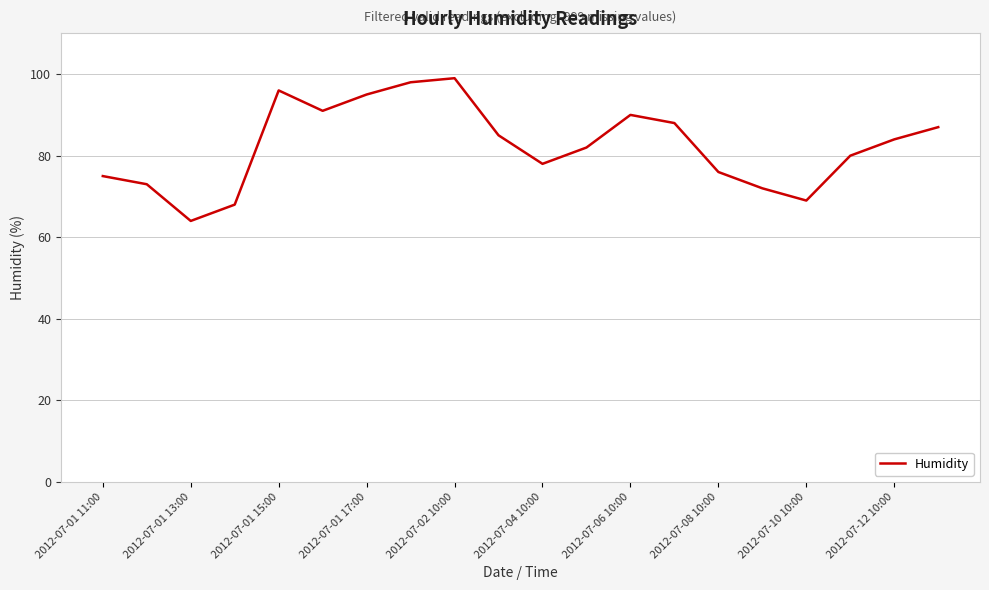

What is the difference between the maximum and minimum values?

35